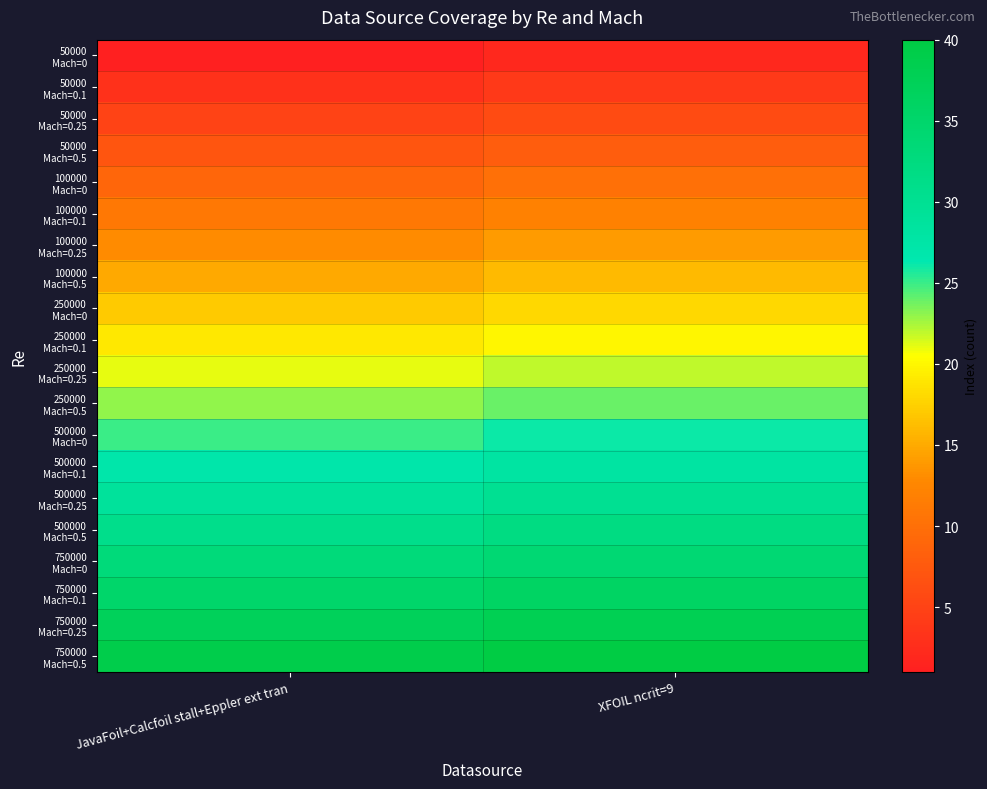

At which category does the chart reach its peak across all series?

XFOIL ncrit=9